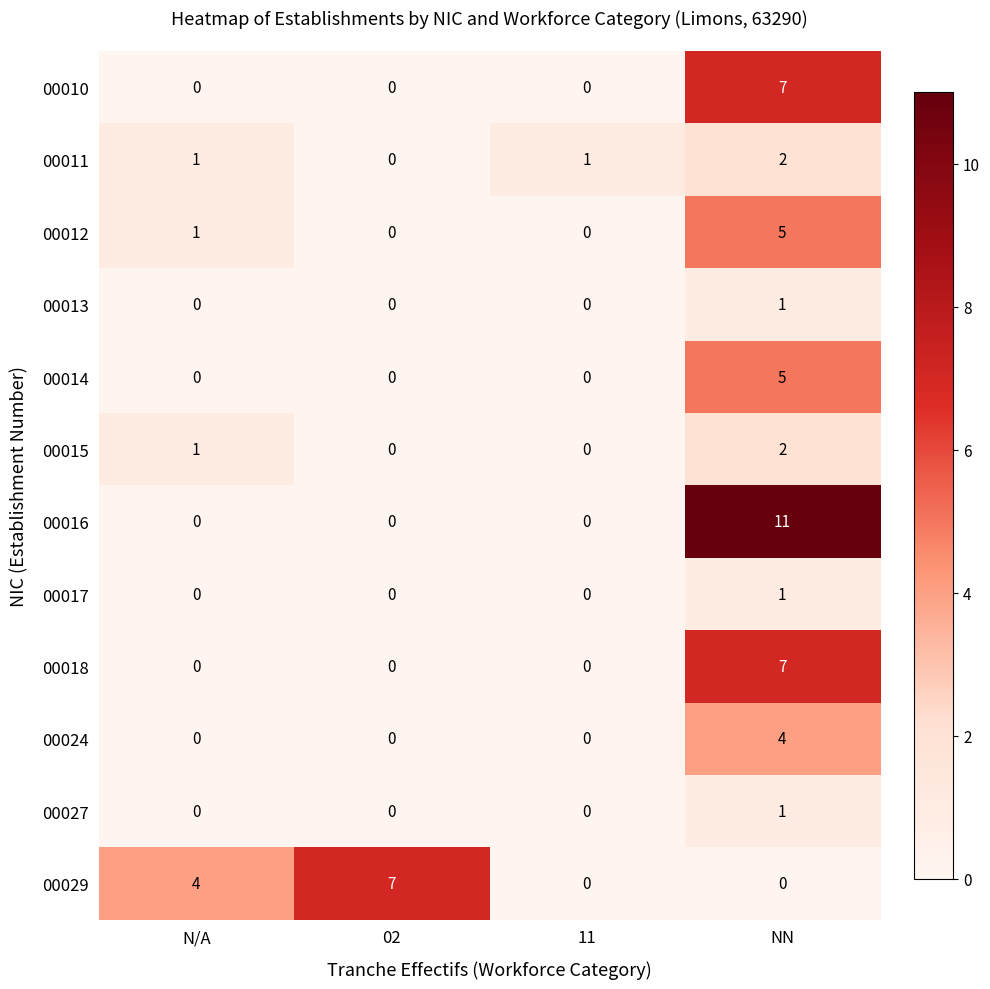

How many 00011 values are between 1 and 2?

3